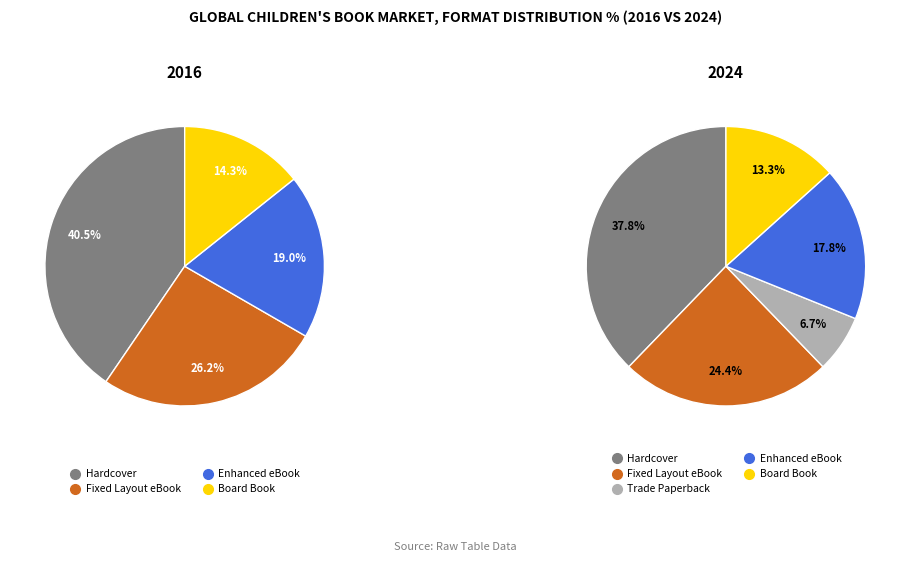

How many segments does this pie chart have?

5